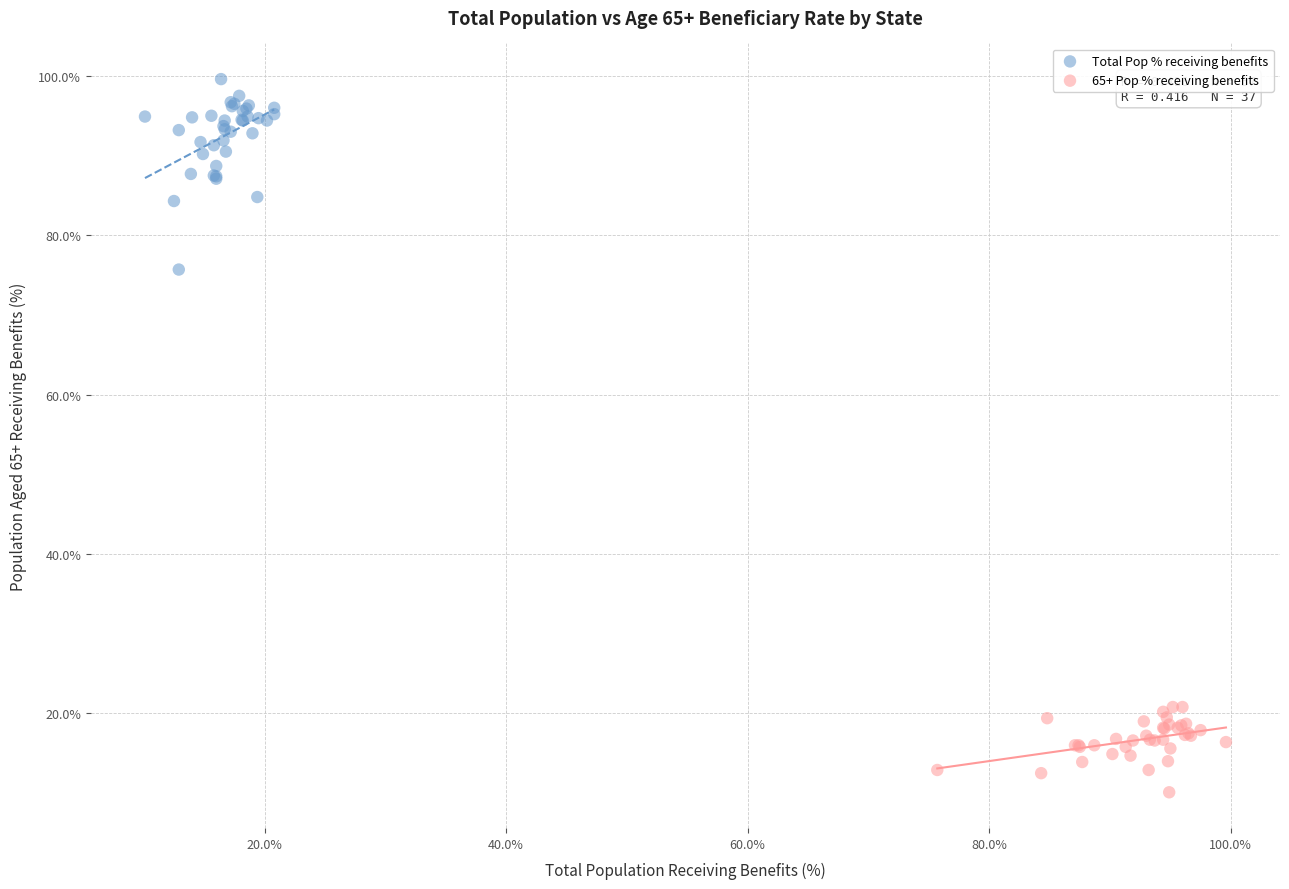

Which series reaches the minimum Y coordinate?

65+ Pop % receiving benefits